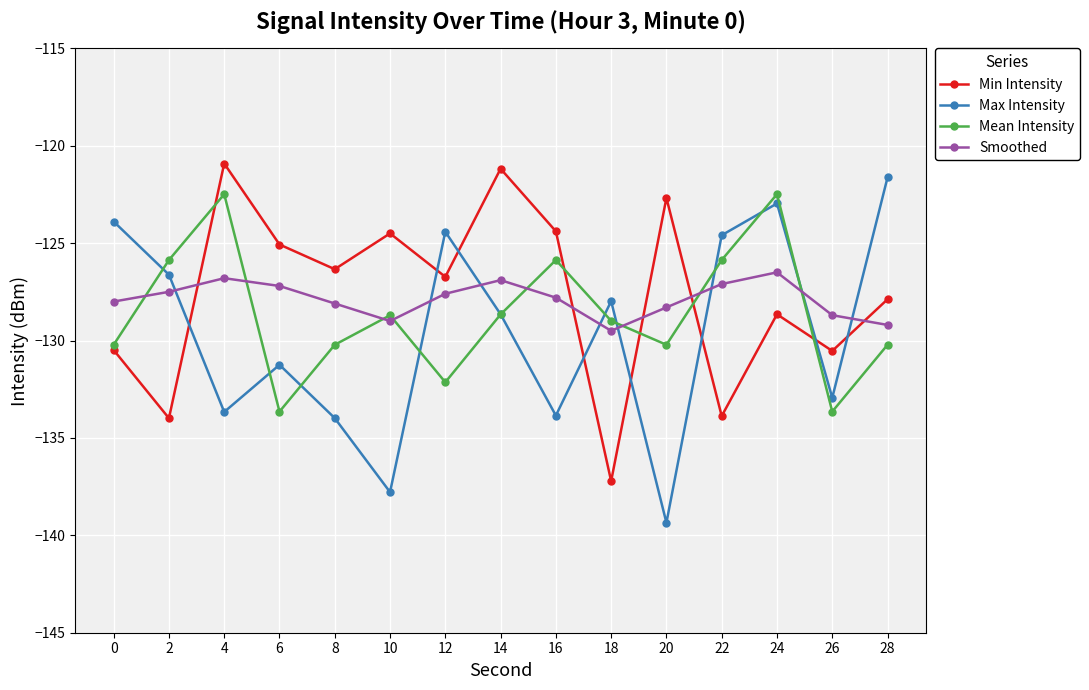

Which series changed the most between 6 and 28?

Max Intensity